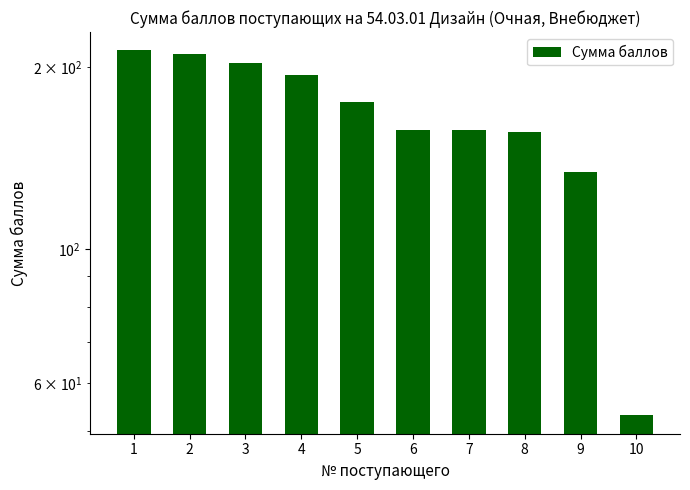

Rank the categories by value from lowest to highest.

10, 9, 8, 6, 7, 5, 4, 3, 2, 1